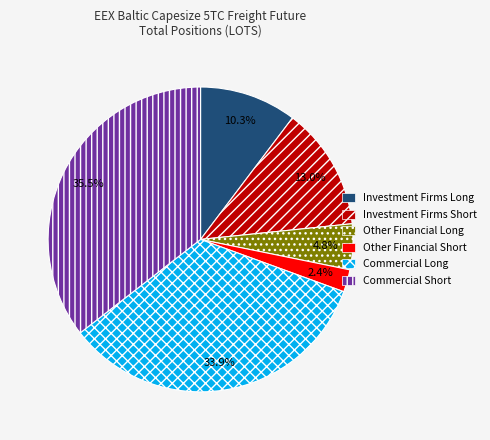

Which category has the smallest portion of the pie?

Other Financial Short